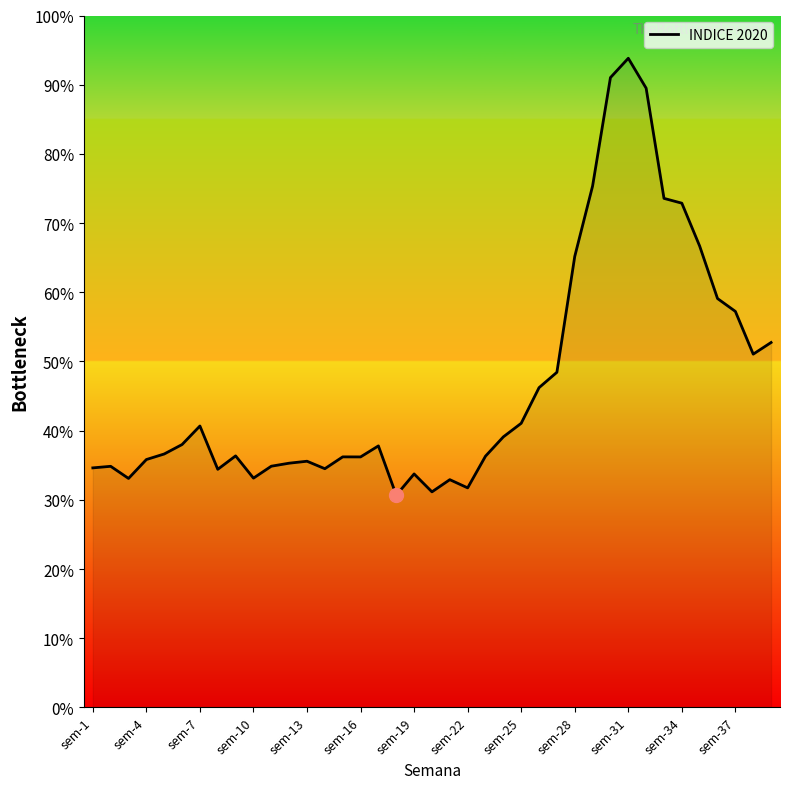

Does the chart have visible grid lines?

No